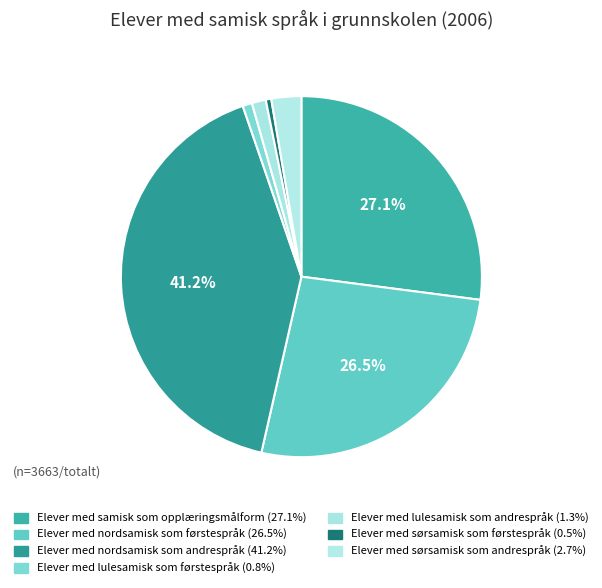

What percentage is the Elever med lulesamisk som andrespråk slice, to the nearest percent?

1%